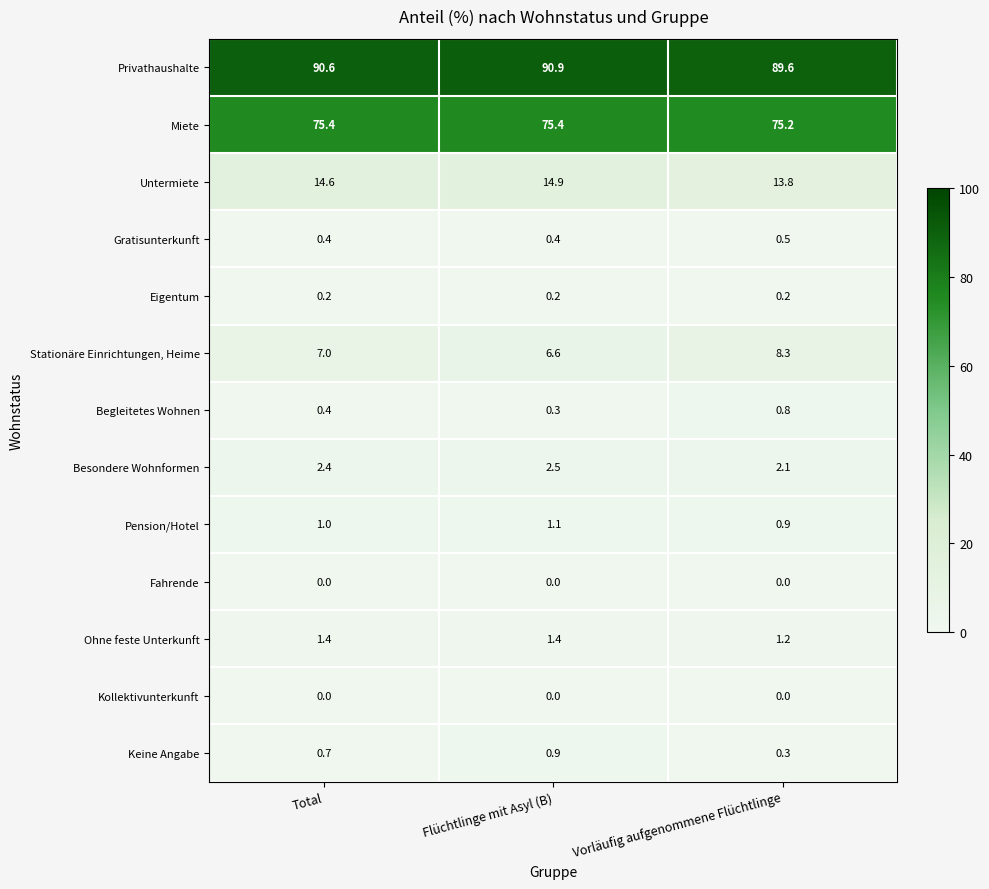

What is the average value of the Ohne feste Unterkunft series?

1.3